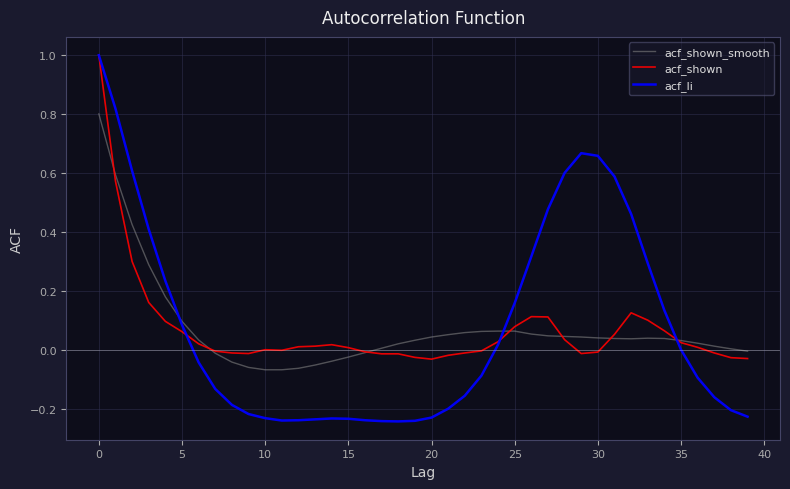

What is the maximum value shown in the chart?

1.0